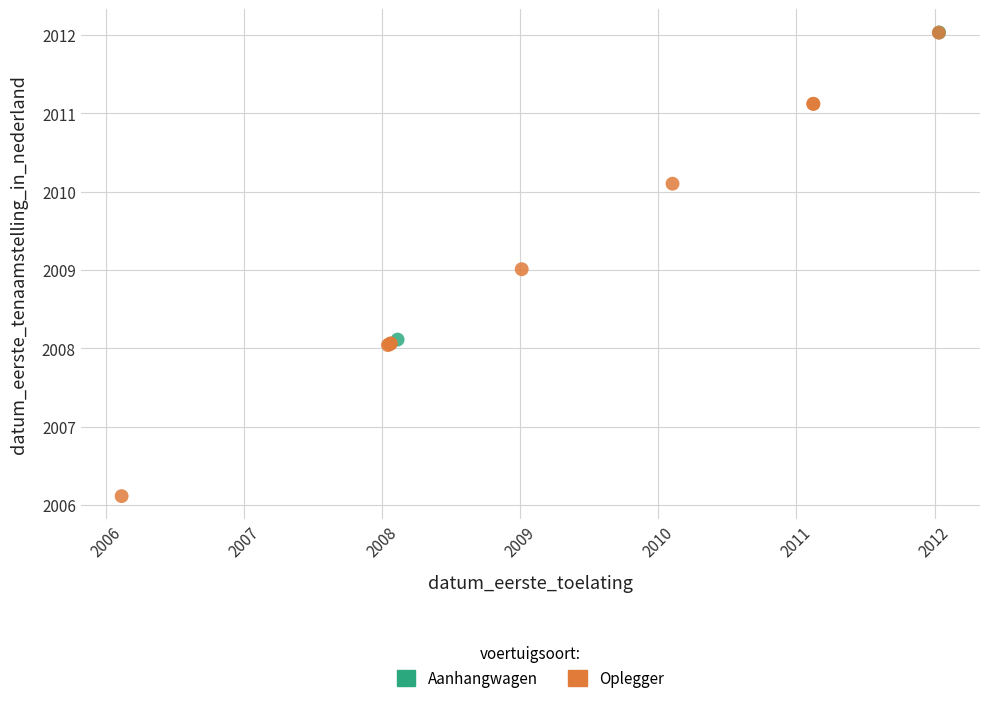

What are all the series names shown in the legend?

Aanhangwagen, Oplegger